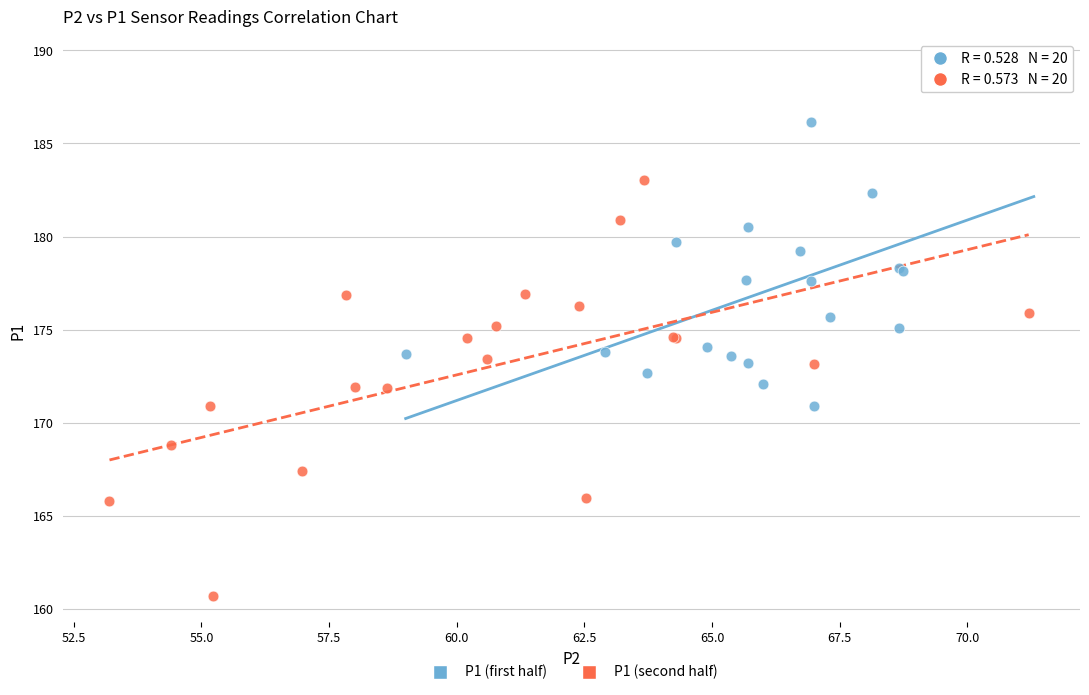

Which series contains the lowest Y value?

P1 (second half)